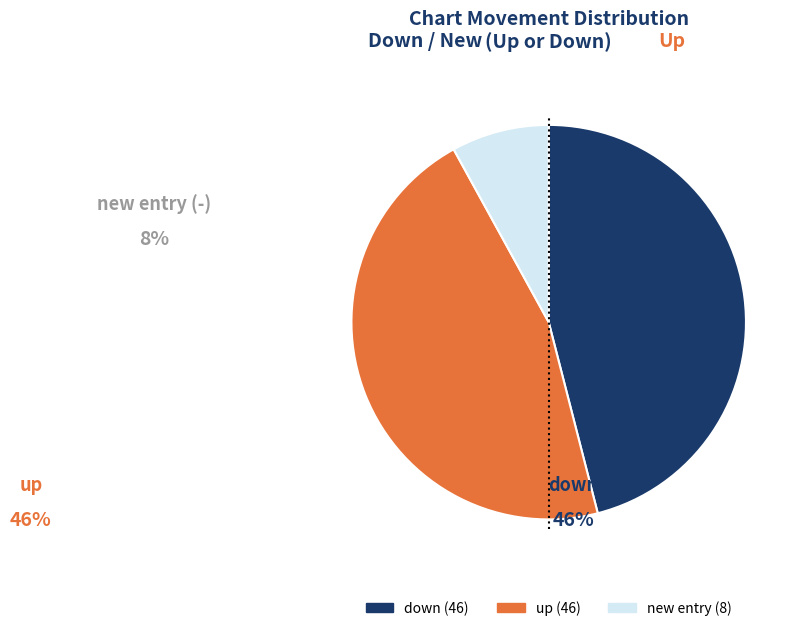

Does any single category account for the majority?

No